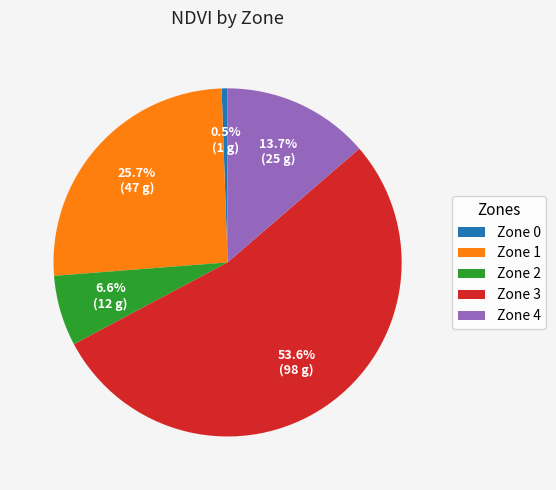

How many segments does this pie chart have?

5